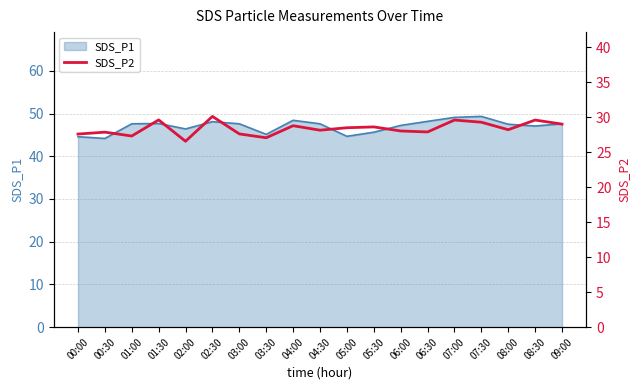

The value of SDS_P1 at 02:30 is 69.5. True or false?

False